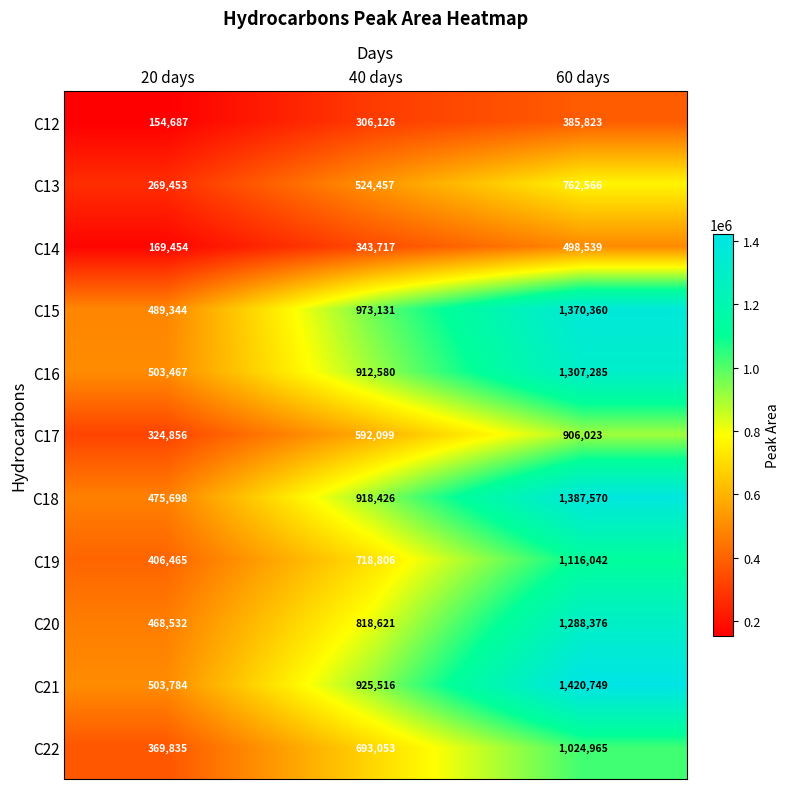

What is the sum of the C20 values at 60 days and 20 days?

1756908